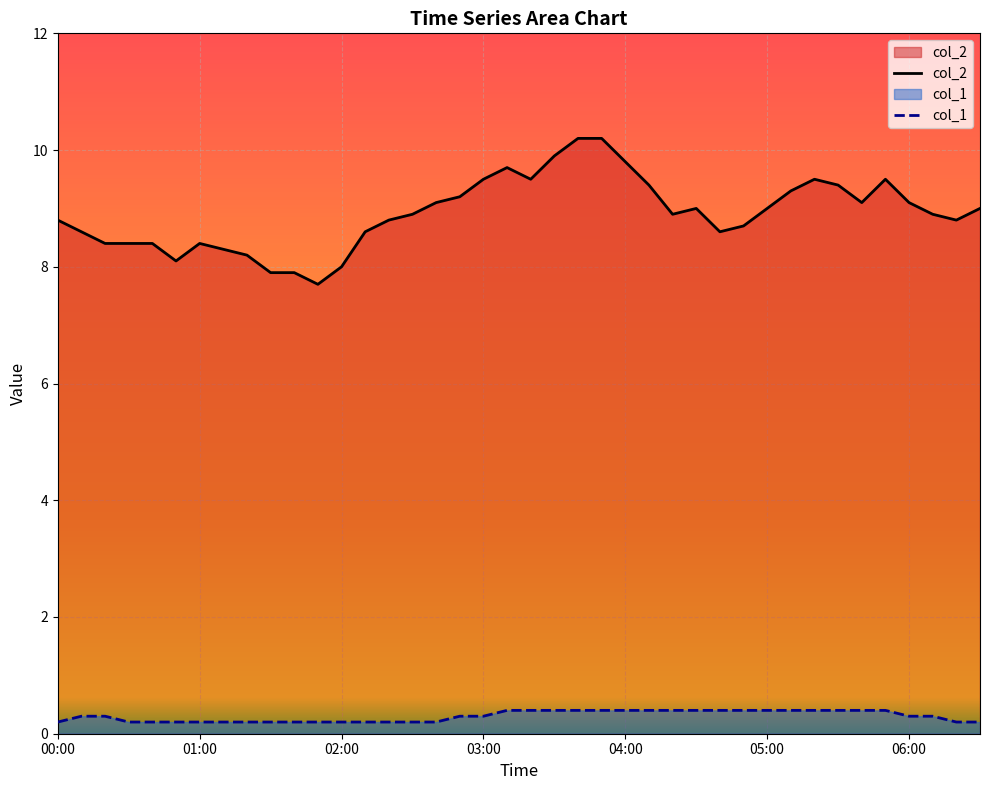

The col_1 series shows 0.1 at 14. True or false?

False